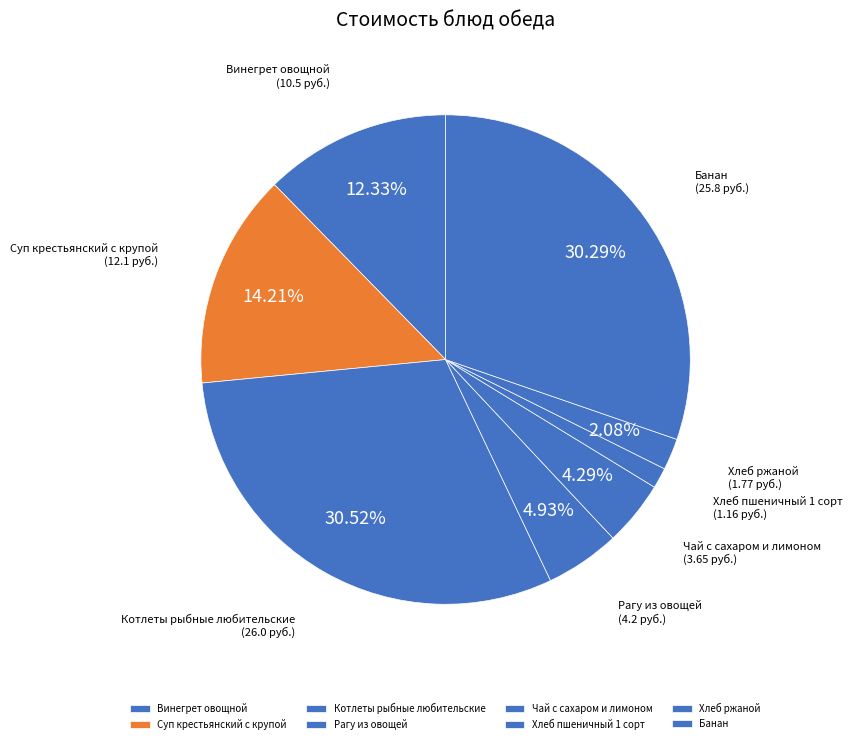

What is the total percentage of Винегрет овощной and Суп крестьянский с крупой?

26.5%